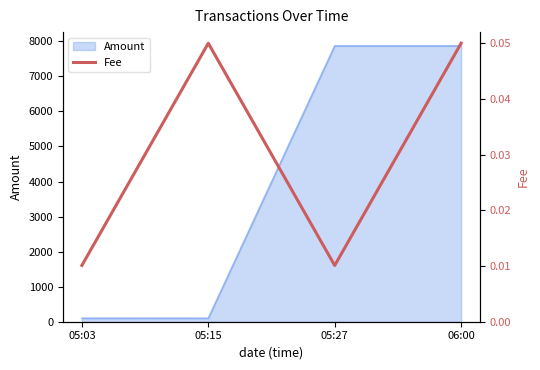

Rank the categories by value from highest to lowest.

05:15, 06:00, 05:03, 05:27